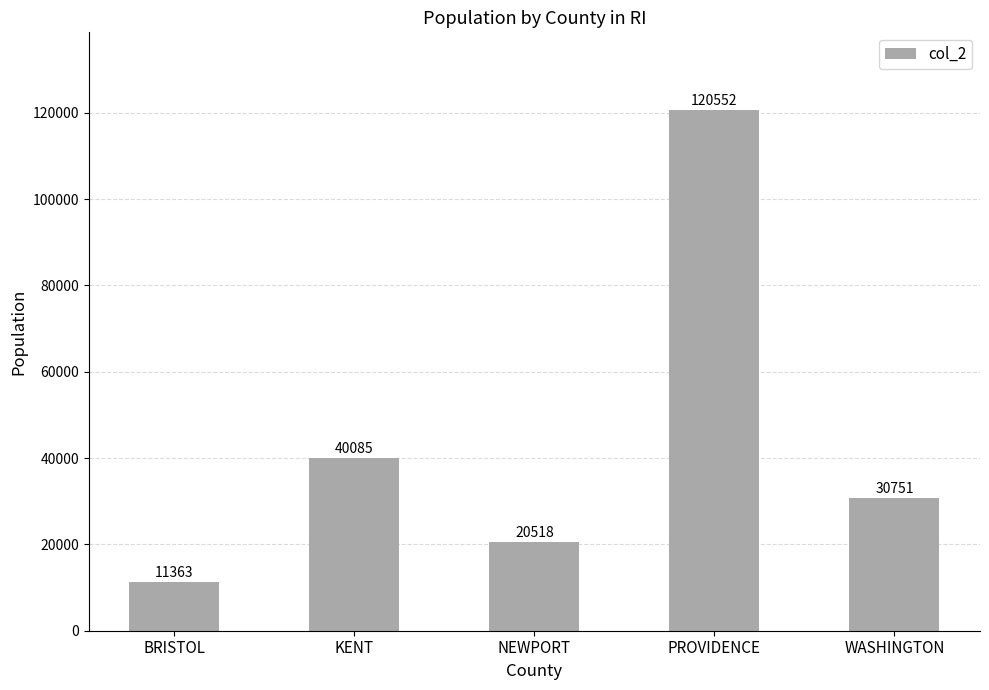

True or false: the data shows 11363 at BRISTOL.

True